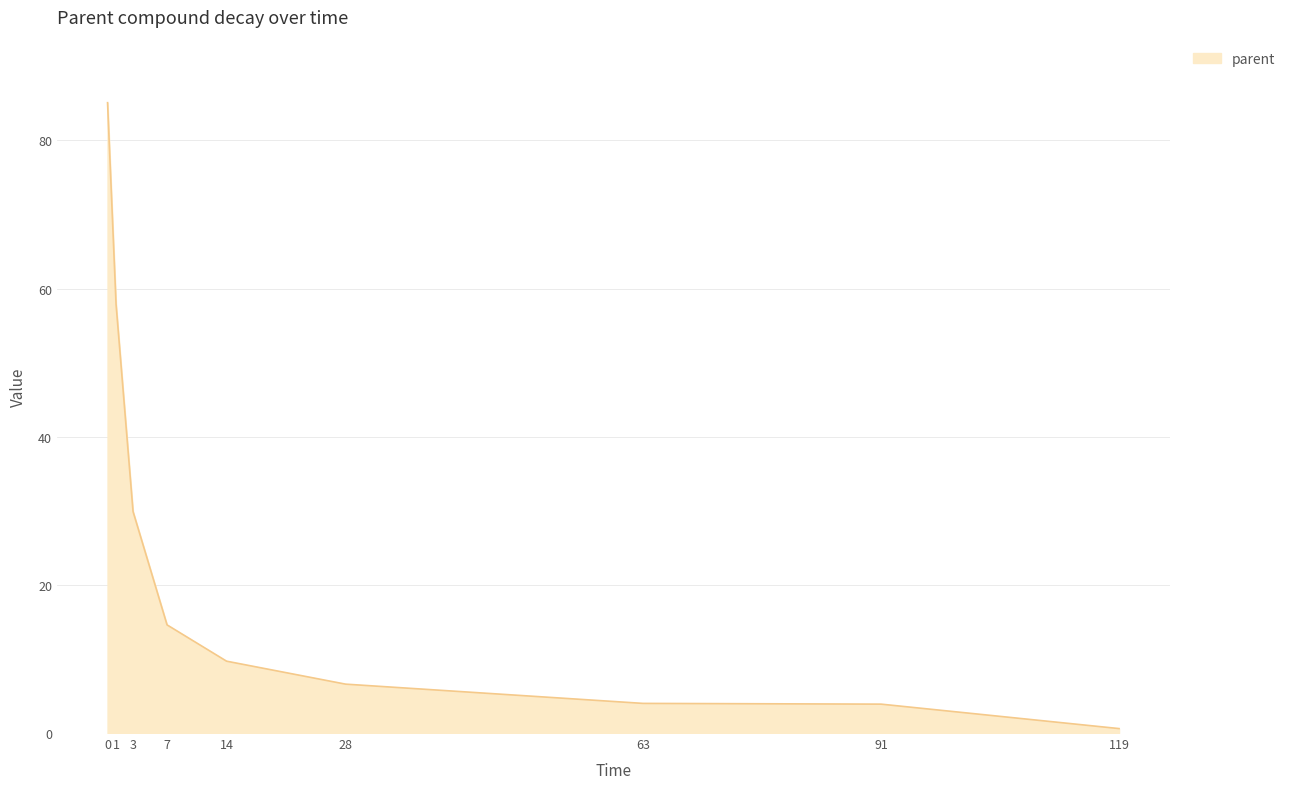

Which label corresponds to the smallest value in the chart?

119